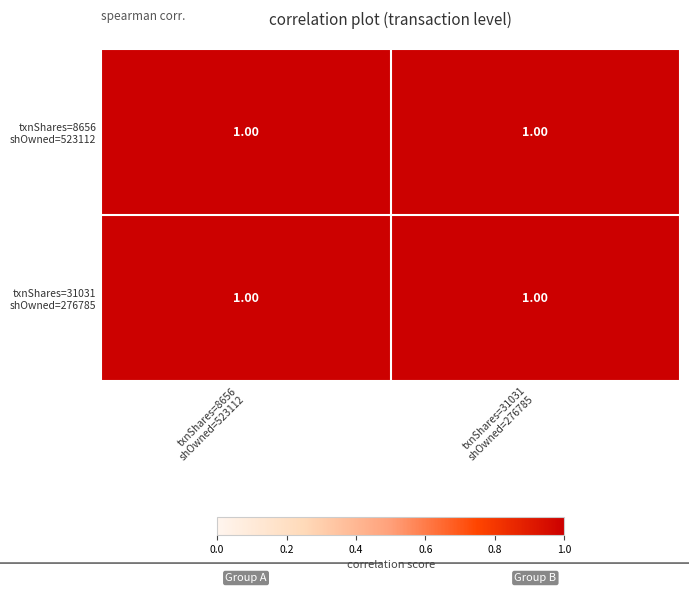

Rank the series at txnShares=31031 shOwned=276785 from highest to lowest value.

txnShares=31031 shOwned=276785, txnShares=8656 shOwned=523112